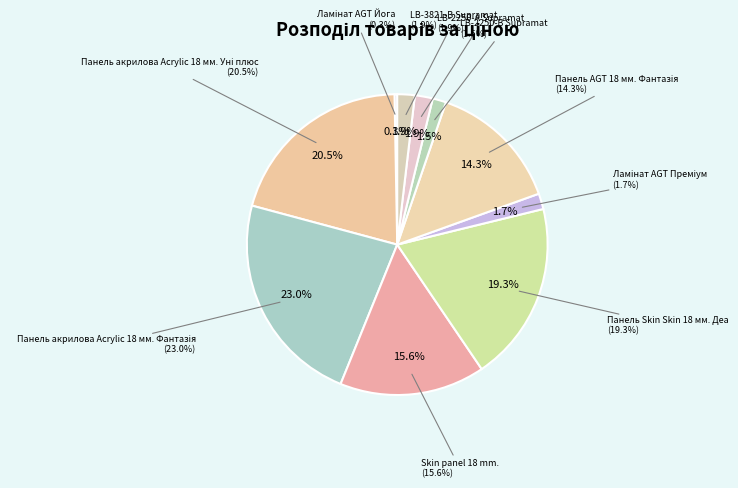

Combined, do Панель акрилова Acrylic 18 мм. Уні плюс and Skin panel 18 mm. account for over 50%?

No